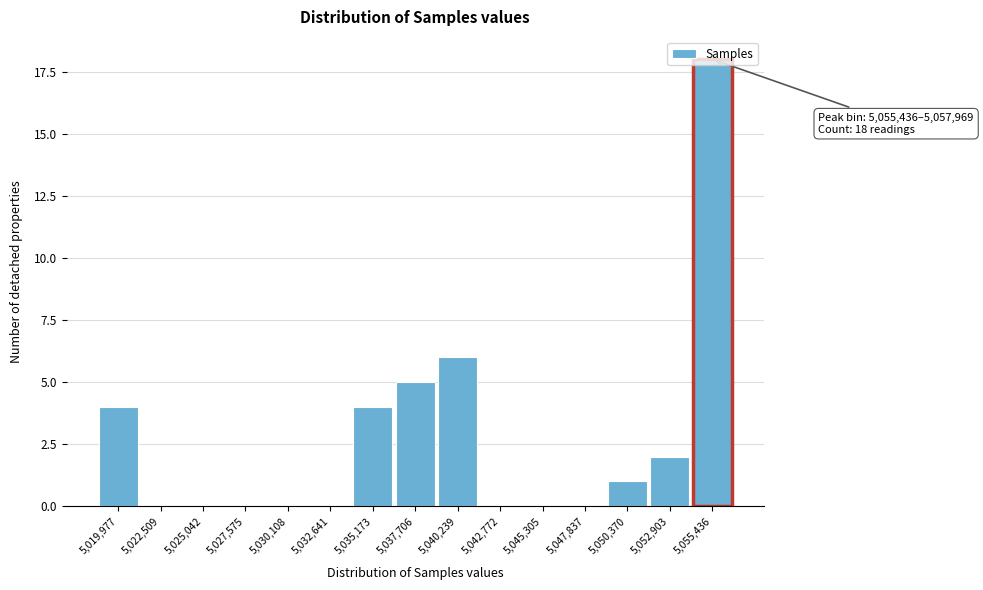

At which label is the value closest to 9?

5,040,239